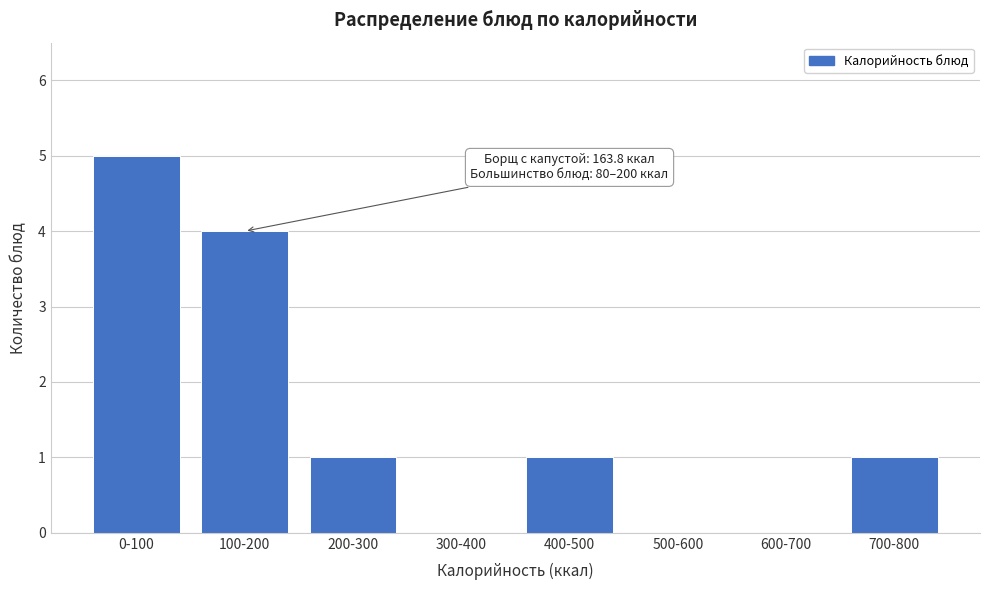

Reading left to right, transcribe all the data shown in this chart.

0-100=5	100-200=4	200-300=1	300-400=0	400-500=1	500-600=0	600-700=0	700-800=1